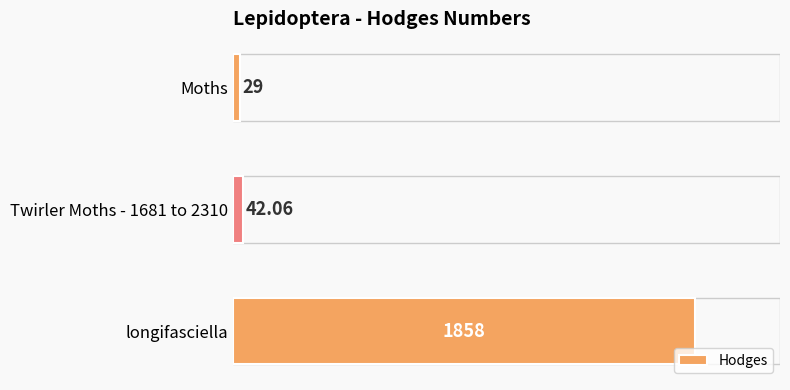

List the labels in order of value, smallest first.

Moths, Twirler Moths - 1681 to 2310, longifasciella